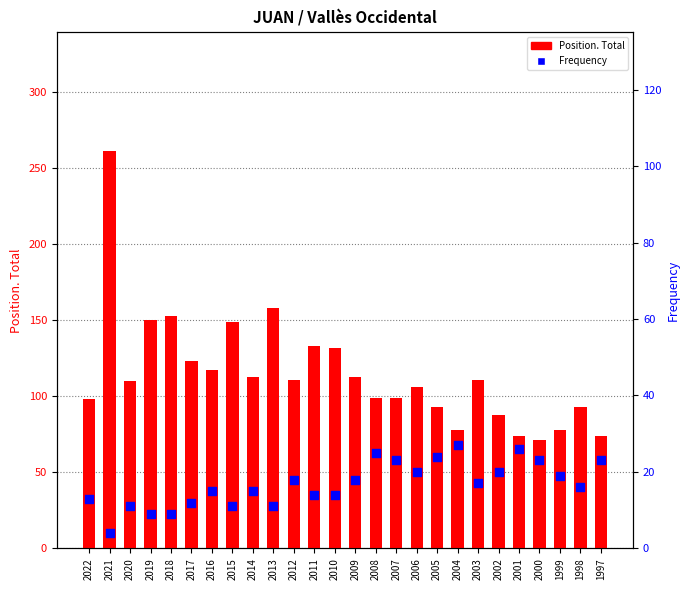

What are all the series names shown in the legend?

Position. Total, Frequency